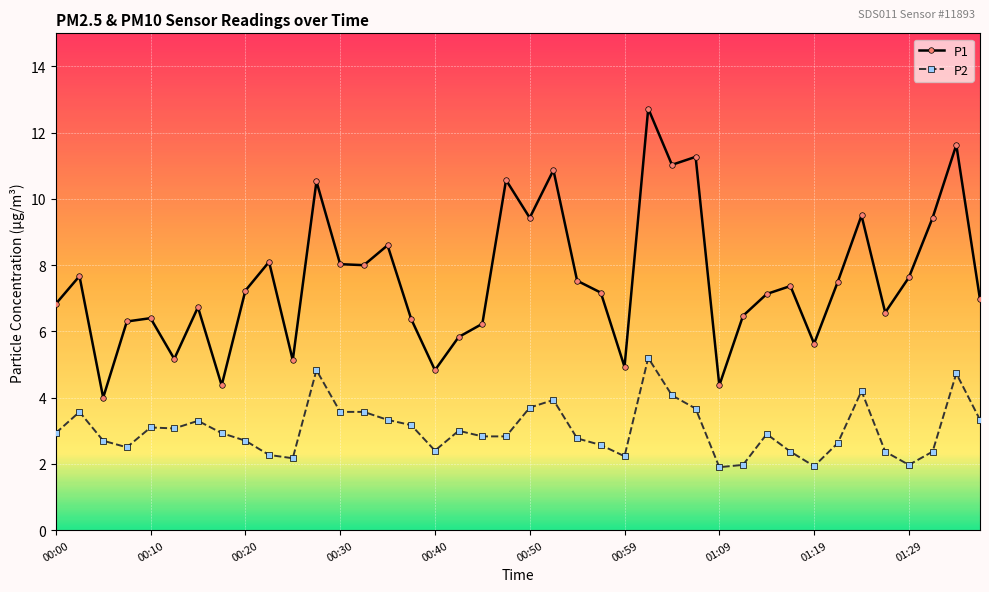

What is the value of the P2 point at the 19th from the left?

2.8